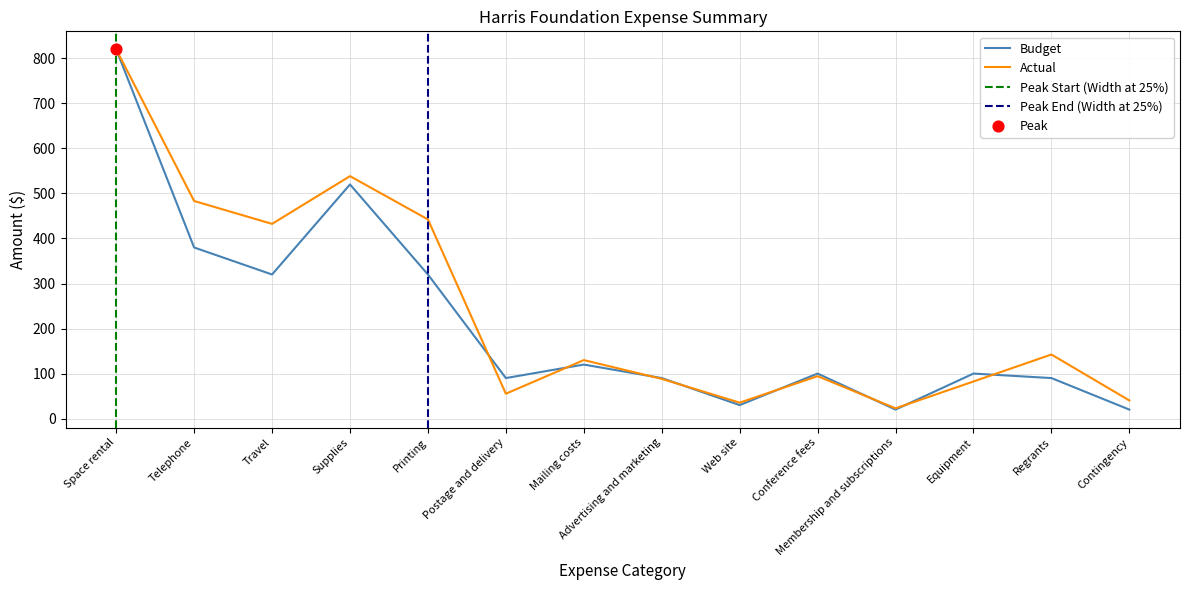

Which series has the largest total across all categories?

Actual